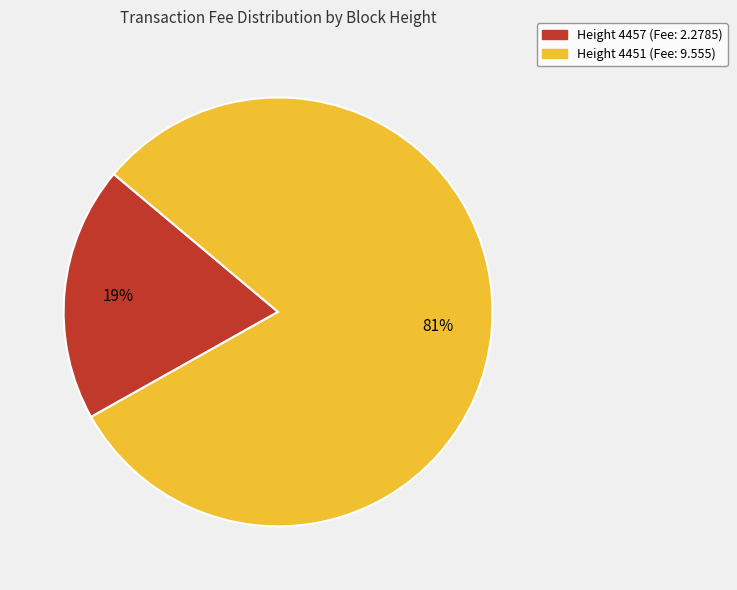

Is it true that Height 4457 (Fee: 2.2785) is 34% of the pie?

False